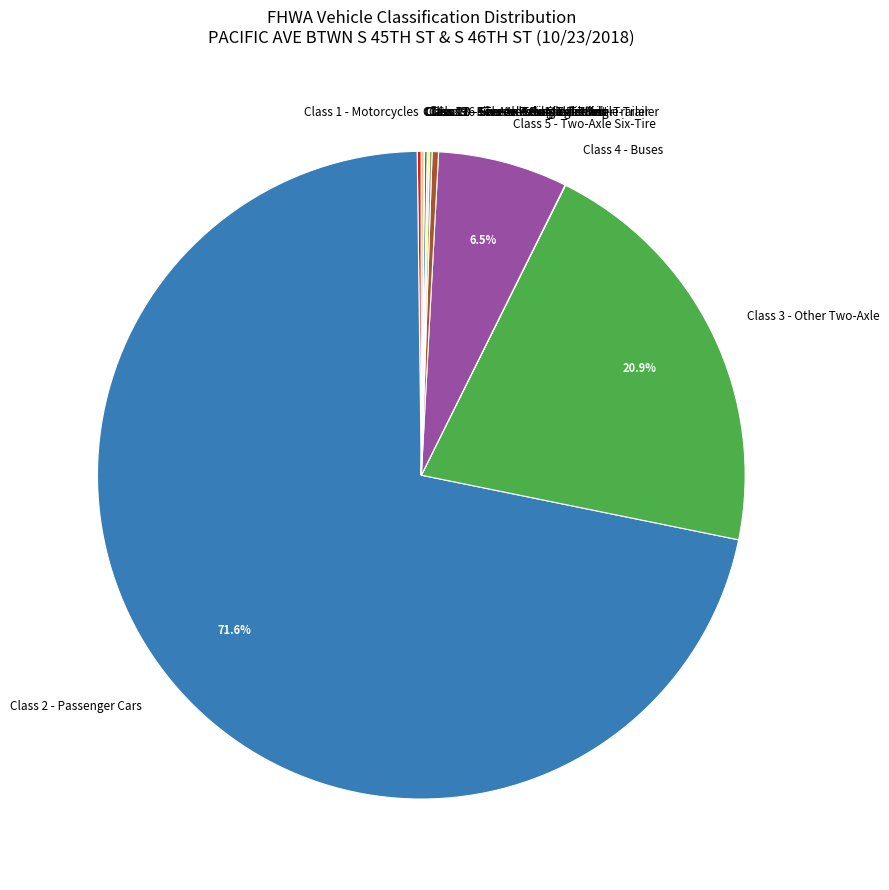

Which category has the biggest portion of the pie?

Class 2 - Passenger Cars